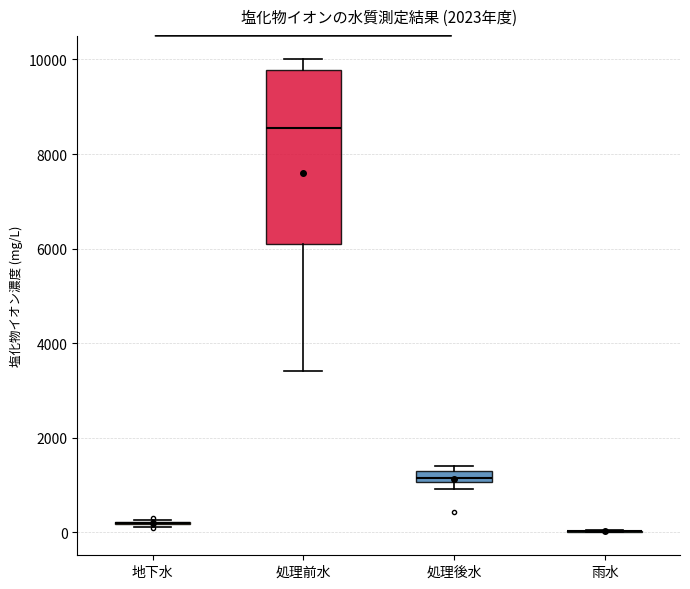

Which box is the tallest, from its lower edge to its upper edge?

処理前水